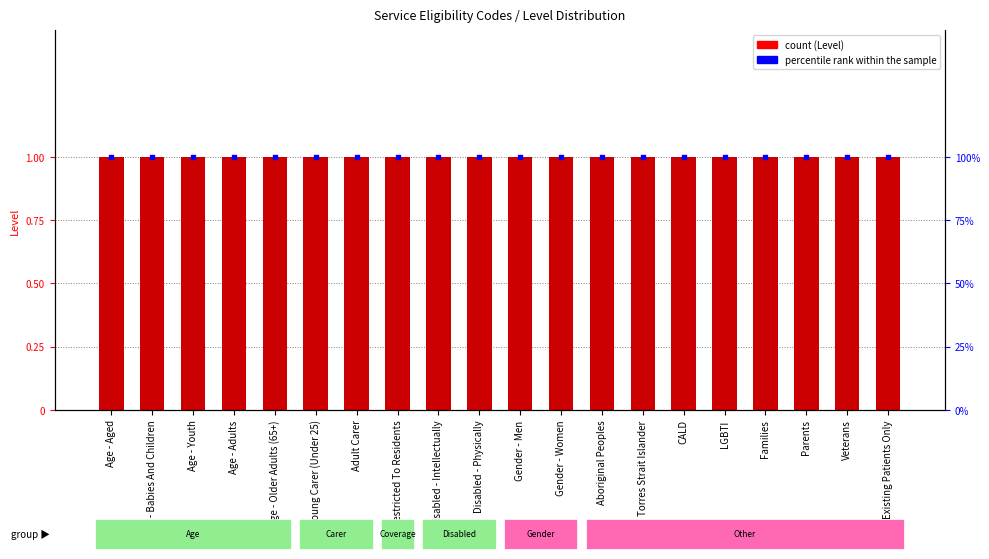

Which series contains the highest Y value?

percentile rank within the sample